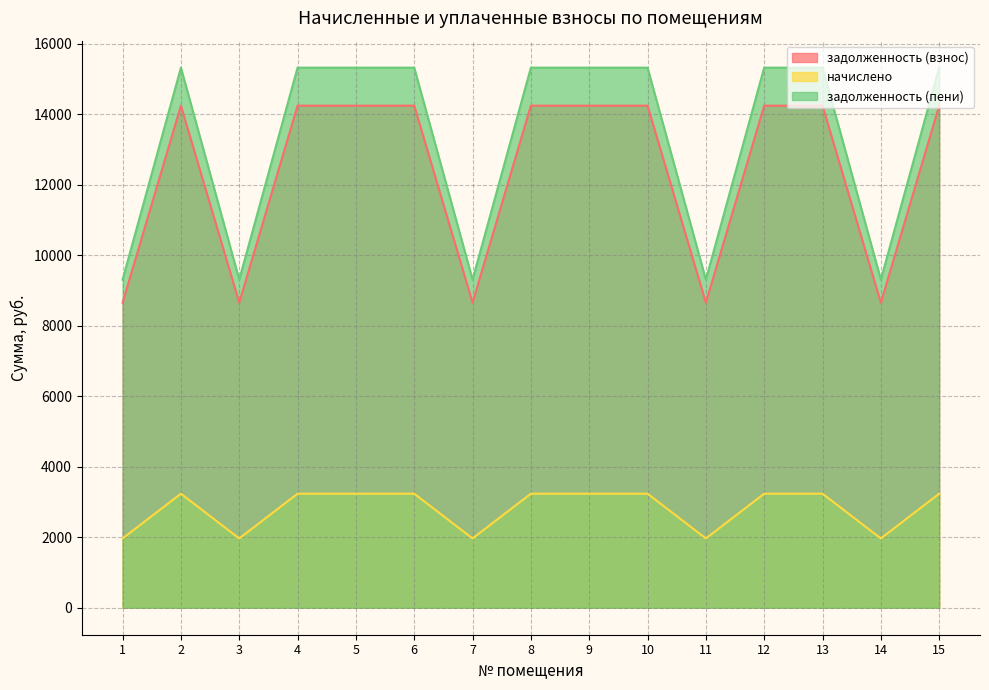

What is the value of the задолженность (пени) point at the 9th from the left?

15321.7